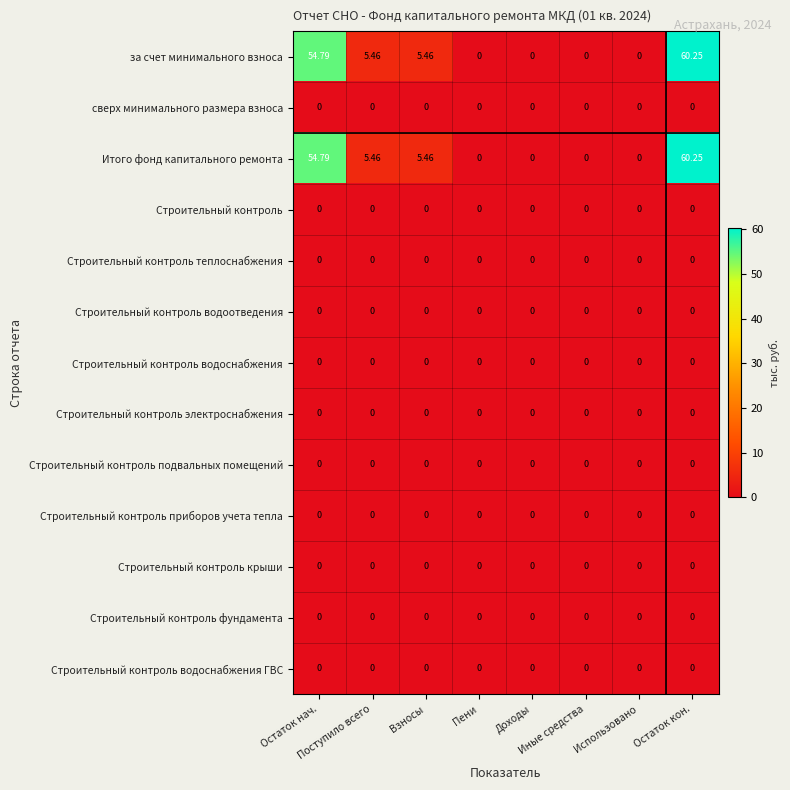

Reading right to left, list all the values displayed in this chart.

за счет минимального взноса: Остаток кон.=60.2	Использовано=0.0	Иные средства=0.0	Доходы=0.0	Пени=0.0	Взносы=5.5	Поступило всего=5.5	Остаток нач.=54.8
сверх минимального размера взноса: Остаток кон.=0.0	Использовано=0.0	Иные средства=0.0	Доходы=0.0	Пени=0.0	Взносы=0.0	Поступило всего=0.0	Остаток нач.=0.0
Итого фонд капитального ремонта: Остаток кон.=60.2	Использовано=0.0	Иные средства=0.0	Доходы=0.0	Пени=0.0	Взносы=5.5	Поступило всего=5.5	Остаток нач.=54.8
Строительный контроль: Остаток кон.=0.0	Использовано=0.0	Иные средства=0.0	Доходы=0.0	Пени=0.0	Взносы=0.0	Поступило всего=0.0	Остаток нач.=0.0
Строительный контроль теплоснабжения: Остаток кон.=0.0	Использовано=0.0	Иные средства=0.0	Доходы=0.0	Пени=0.0	Взносы=0.0	Поступило всего=0.0	Остаток нач.=0.0
Строительный контроль водоотведения: Остаток кон.=0.0	Использовано=0.0	Иные средства=0.0	Доходы=0.0	Пени=0.0	Взносы=0.0	Поступило всего=0.0	Остаток нач.=0.0
Строительный контроль водоснабжения: Остаток кон.=0.0	Использовано=0.0	Иные средства=0.0	Доходы=0.0	Пени=0.0	Взносы=0.0	Поступило всего=0.0	Остаток нач.=0.0
Строительный контроль электроснабжения: Остаток кон.=0.0	Использовано=0.0	Иные средства=0.0	Доходы=0.0	Пени=0.0	Взносы=0.0	Поступило всего=0.0	Остаток нач.=0.0
Строительный контроль подвальных помещений: Остаток кон.=0.0	Использовано=0.0	Иные средства=0.0	Доходы=0.0	Пени=0.0	Взносы=0.0	Поступило всего=0.0	Остаток нач.=0.0
Строительный контроль приборов учета тепла: Остаток кон.=0.0	Использовано=0.0	Иные средства=0.0	Доходы=0.0	Пени=0.0	Взносы=0.0	Поступило всего=0.0	Остаток нач.=0.0
Строительный контроль крыши: Остаток кон.=0.0	Использовано=0.0	Иные средства=0.0	Доходы=0.0	Пени=0.0	Взносы=0.0	Поступило всего=0.0	Остаток нач.=0.0
Строительный контроль фундамента: Остаток кон.=0.0	Использовано=0.0	Иные средства=0.0	Доходы=0.0	Пени=0.0	Взносы=0.0	Поступило всего=0.0	Остаток нач.=0.0
Строительный контроль водоснабжения ГВС: Остаток кон.=0.0	Использовано=0.0	Иные средства=0.0	Доходы=0.0	Пени=0.0	Взносы=0.0	Поступило всего=0.0	Остаток нач.=0.0